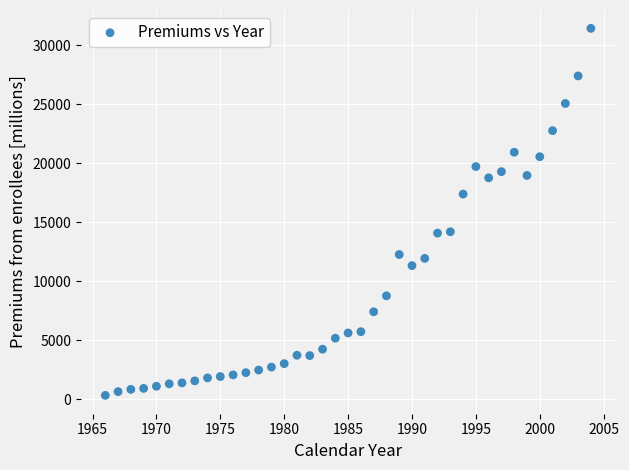

What is the range of X values (max minus min)?

38